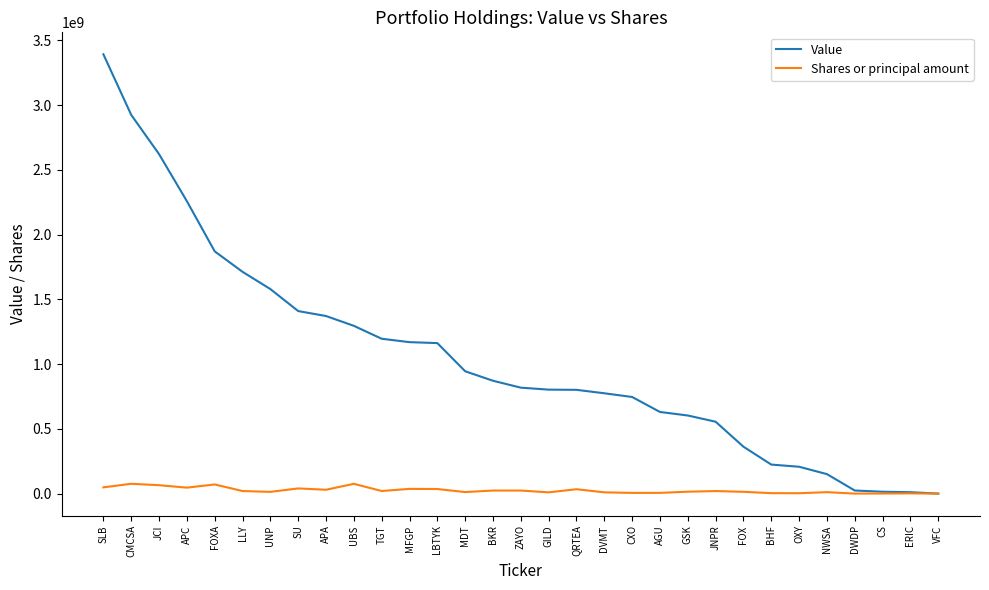

Which category has the highest value in the Value series?

SLB